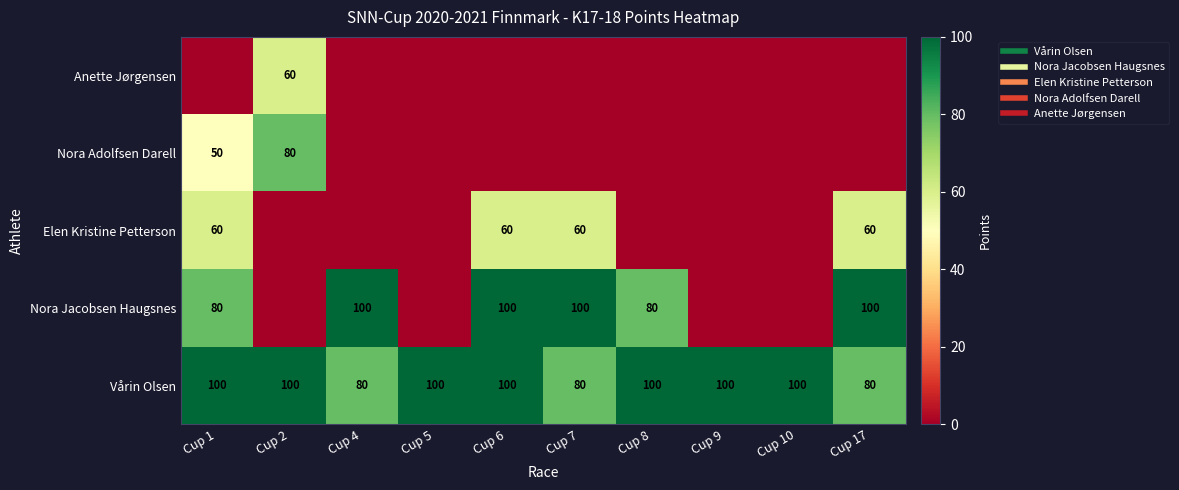

True or false: Nora Jacobsen Haugsnes has a value of 33 at Cup 2.

False